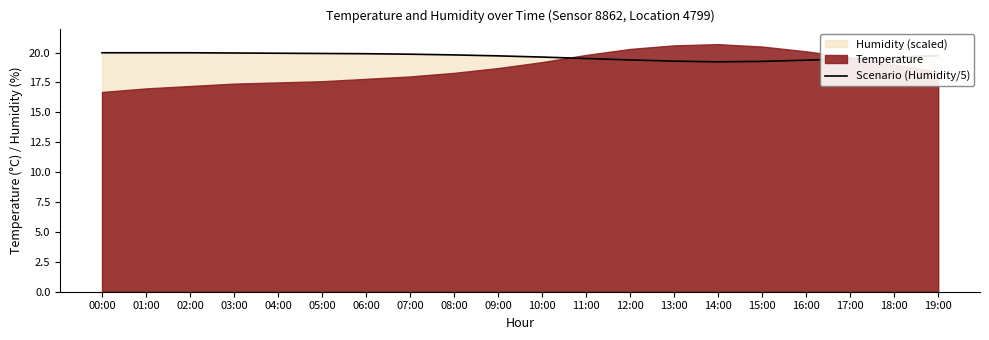

What is the sum of the values at 19:00 and 01:00?

39.7